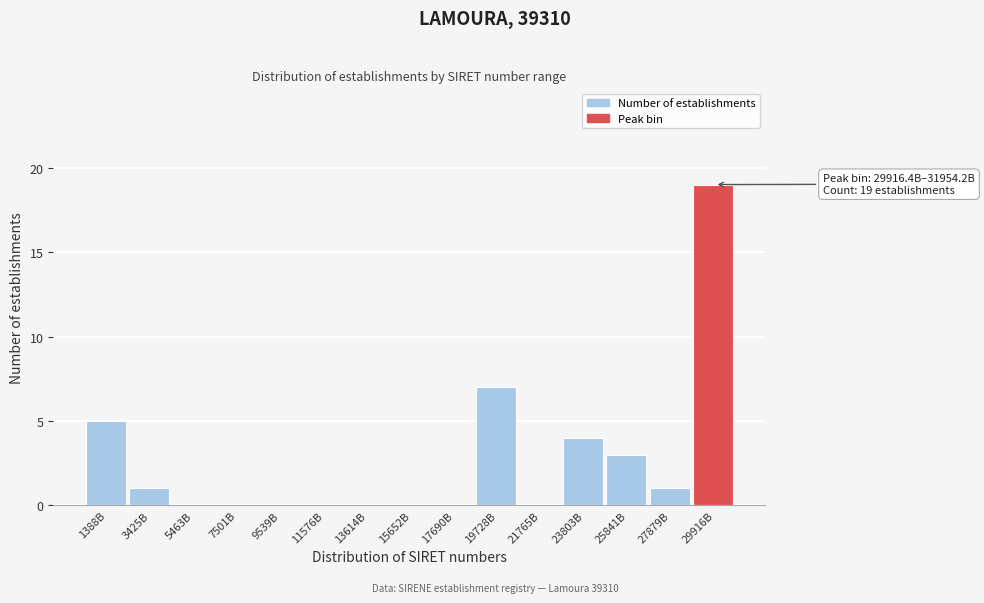

Reading left to right, transcribe all the data shown in this chart.

1388B=5	3425B=1	5463B=0	7501B=0	9539B=0	11576B=0	13614B=0	15652B=0	17690B=0	19728B=7	21765B=0	23803B=4	25841B=3	27879B=1	29916B=19